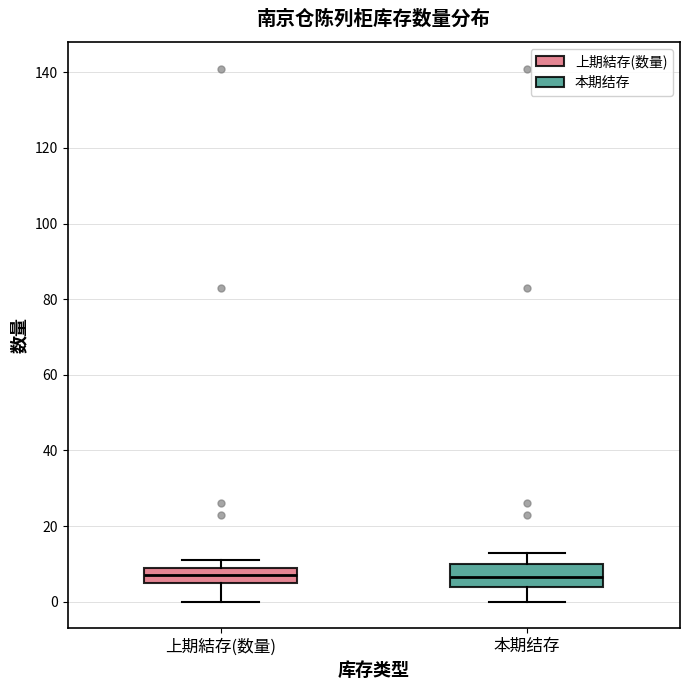

Reading left to right, transcribe this box plot: for each box, give where its median line is, the range the box spans, and where its two whiskers end, as read against the y-axis. The values are not printed on the chart, so give them approximately, as read against the axis.

上期結存(数量): median 8, box 6 to 10, whiskers 0 to 12
本期结存: median 6, box 4 to 10, whiskers 0 to 14